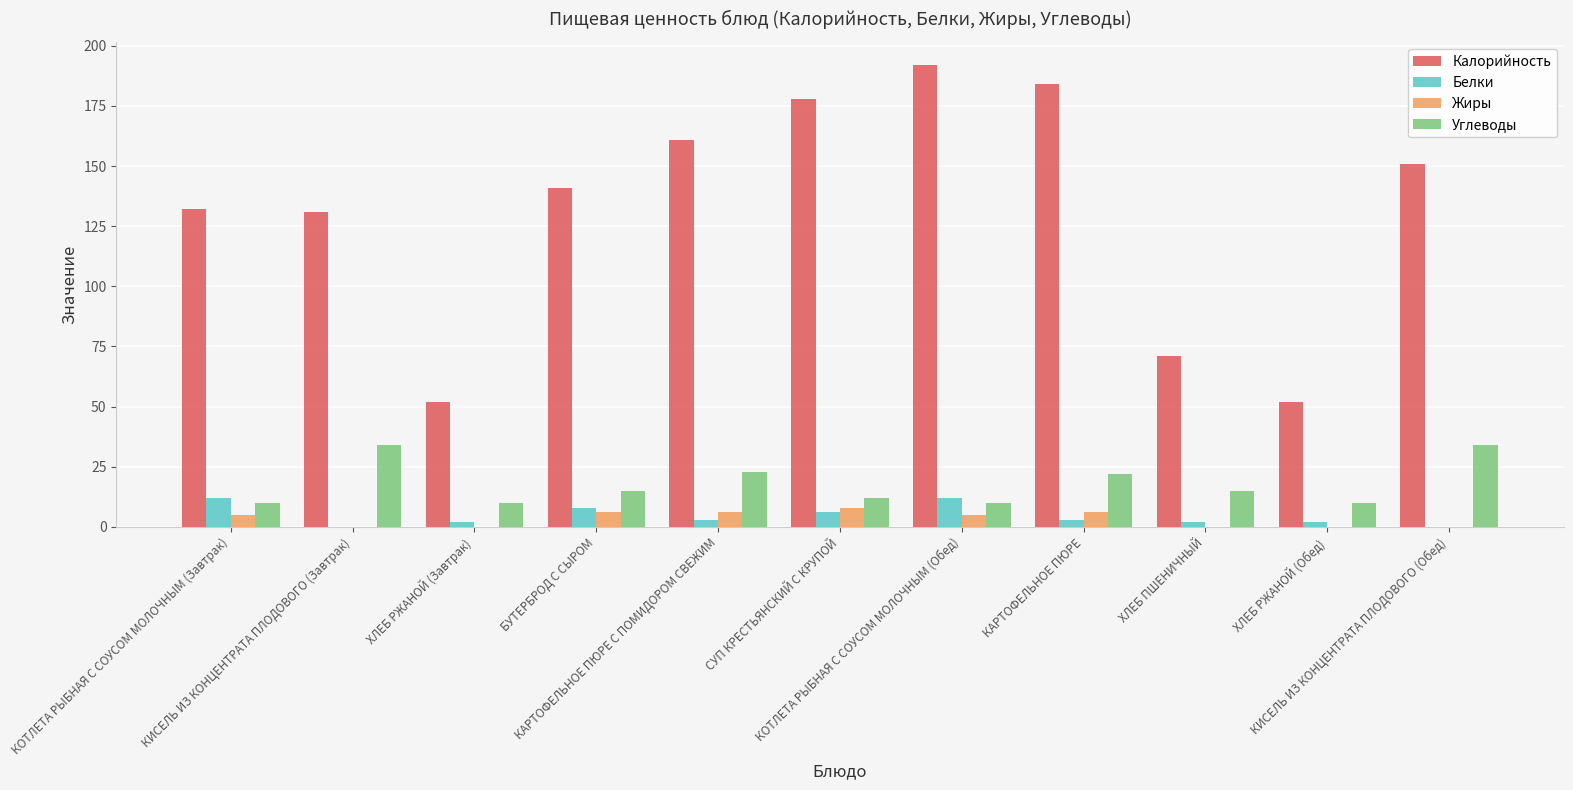

What is the greatest value displayed?

192